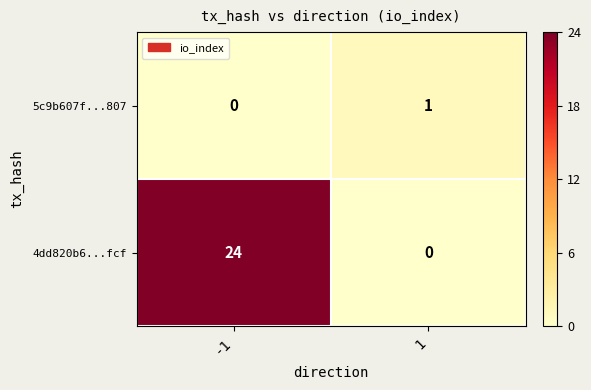

At which category is the sum across all series the highest?

-1